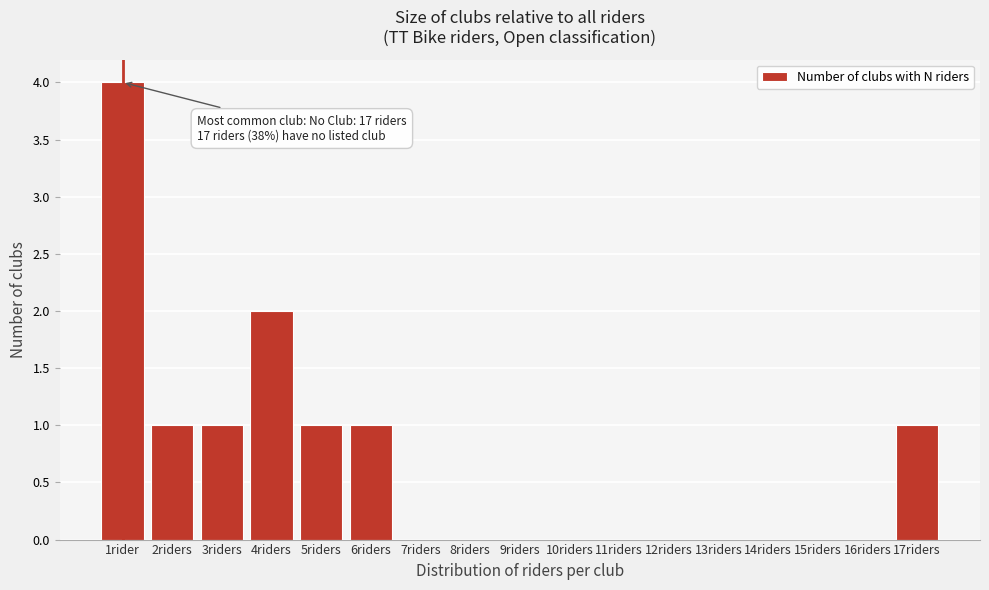

Reading left to right, extract all data points from this chart.

1rider=4	2riders=1	3riders=1	4riders=2	5riders=1	6riders=1	7riders=0	8riders=0	9riders=0	10riders=0	11riders=0	12riders=0	13riders=0	14riders=0	15riders=0	16riders=0	17riders=1